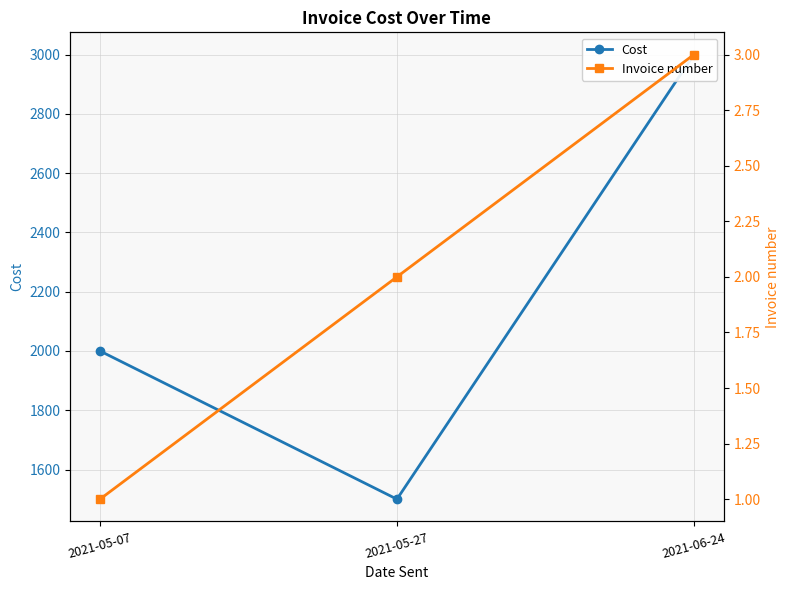

What value does the Invoice number series have at 2021-06-24?

3